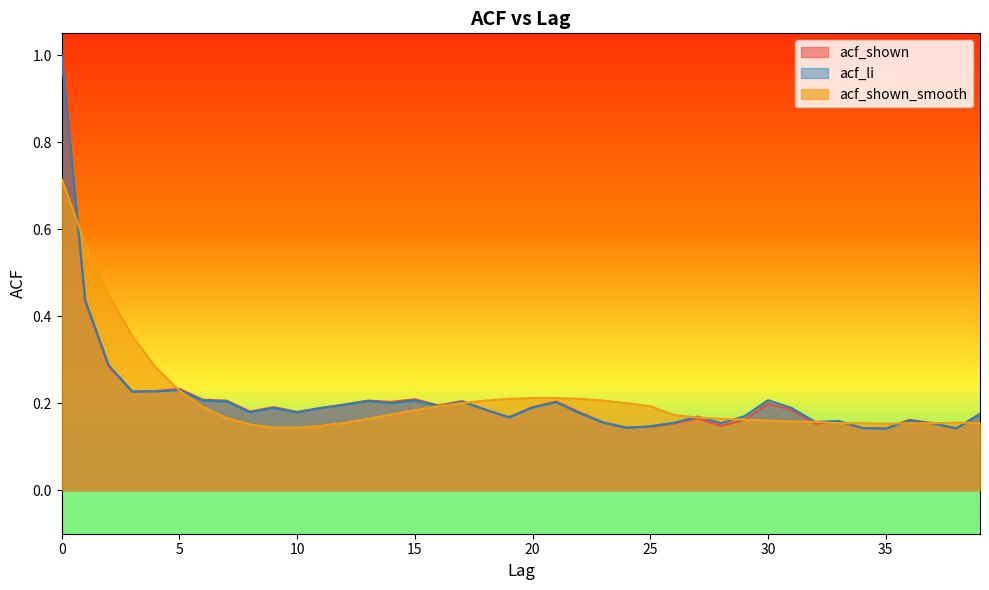

What is the difference between the maximum and minimum values in the acf_li series?

0.9